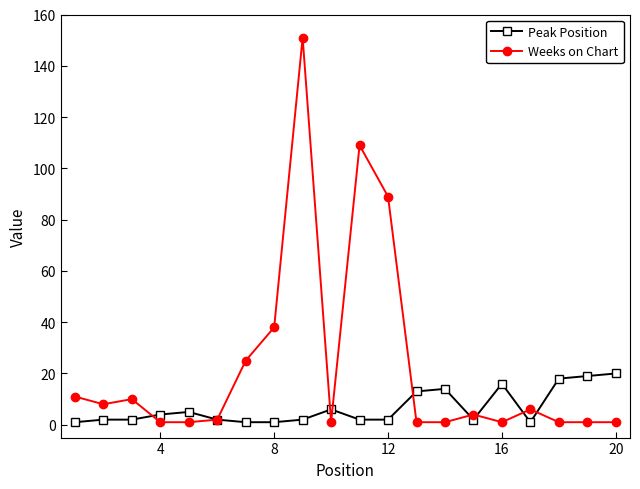

List the series in order of their peak value, highest first.

Weeks on Chart, Peak Position